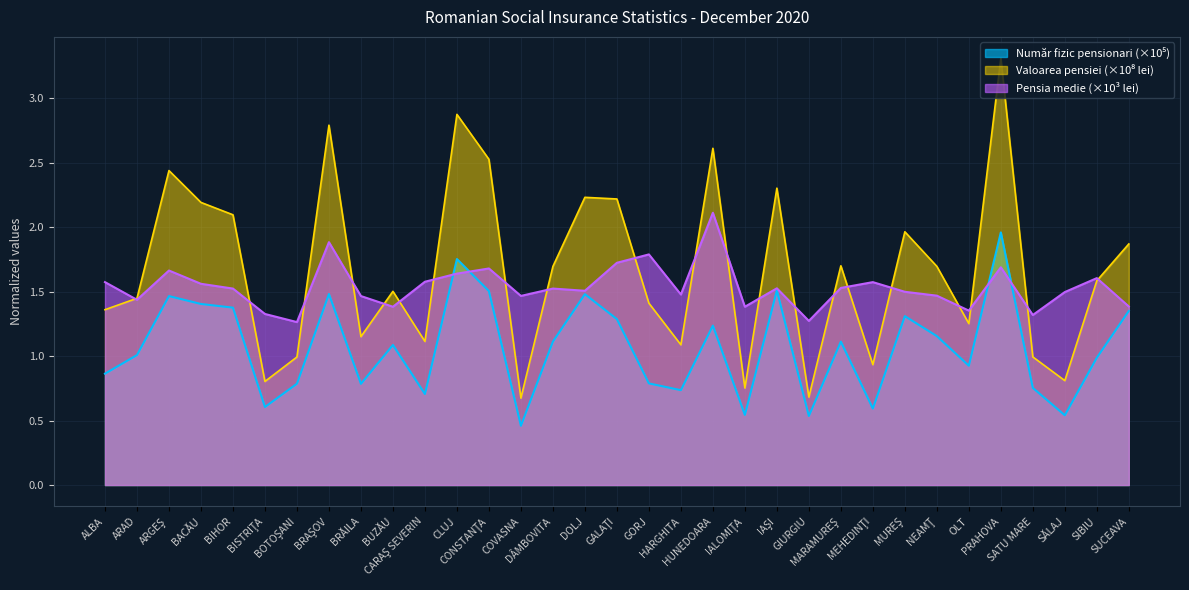

Between ARGEŞ and BACĂU, which is larger?

ARGEŞ